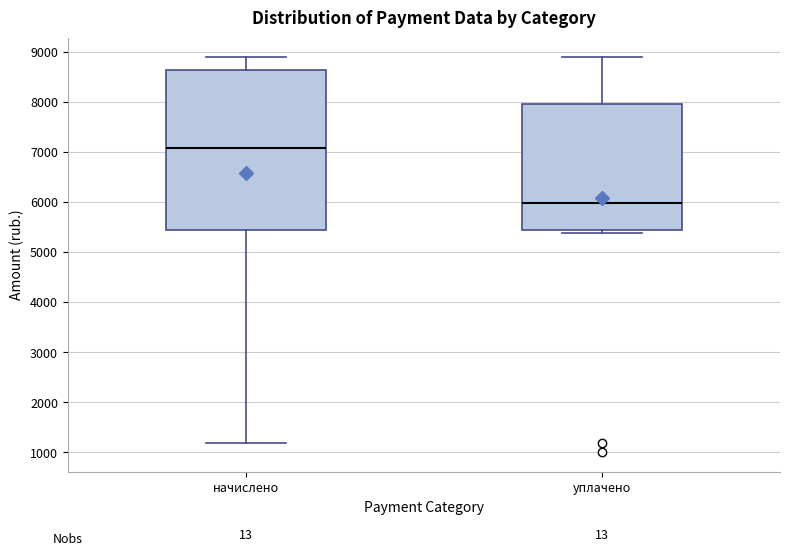

Which box has the highest median line?

начислено